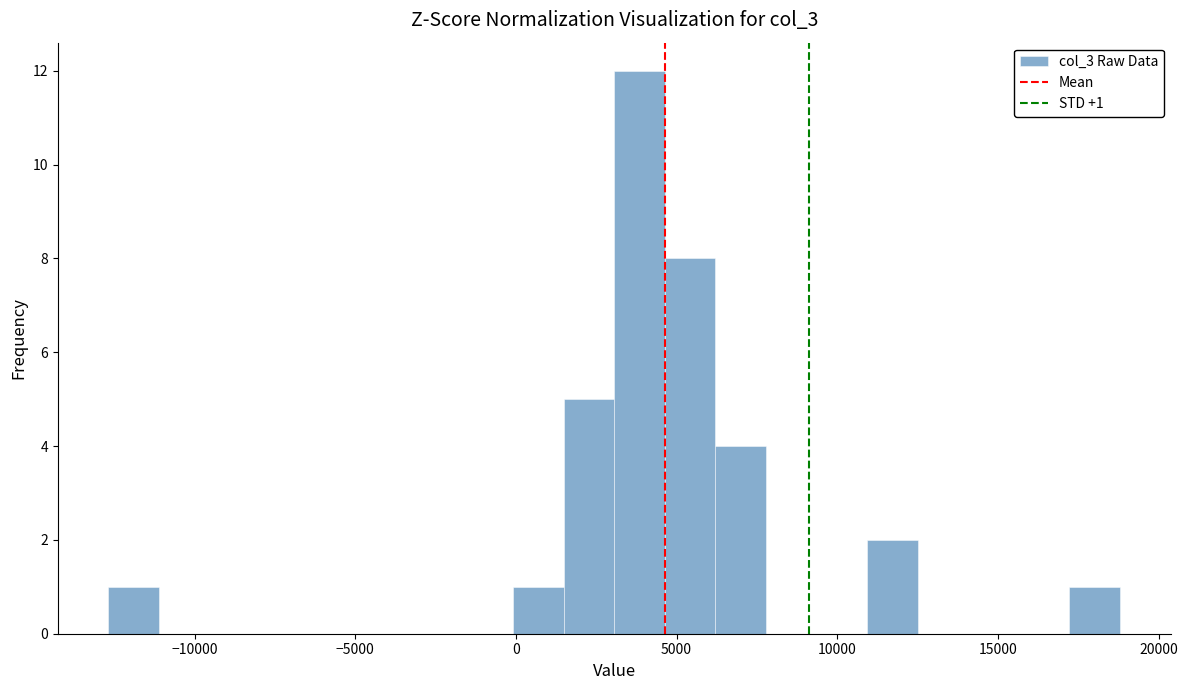

Read against the x-axis, roughly where is the centre of the tallest bar?

4000